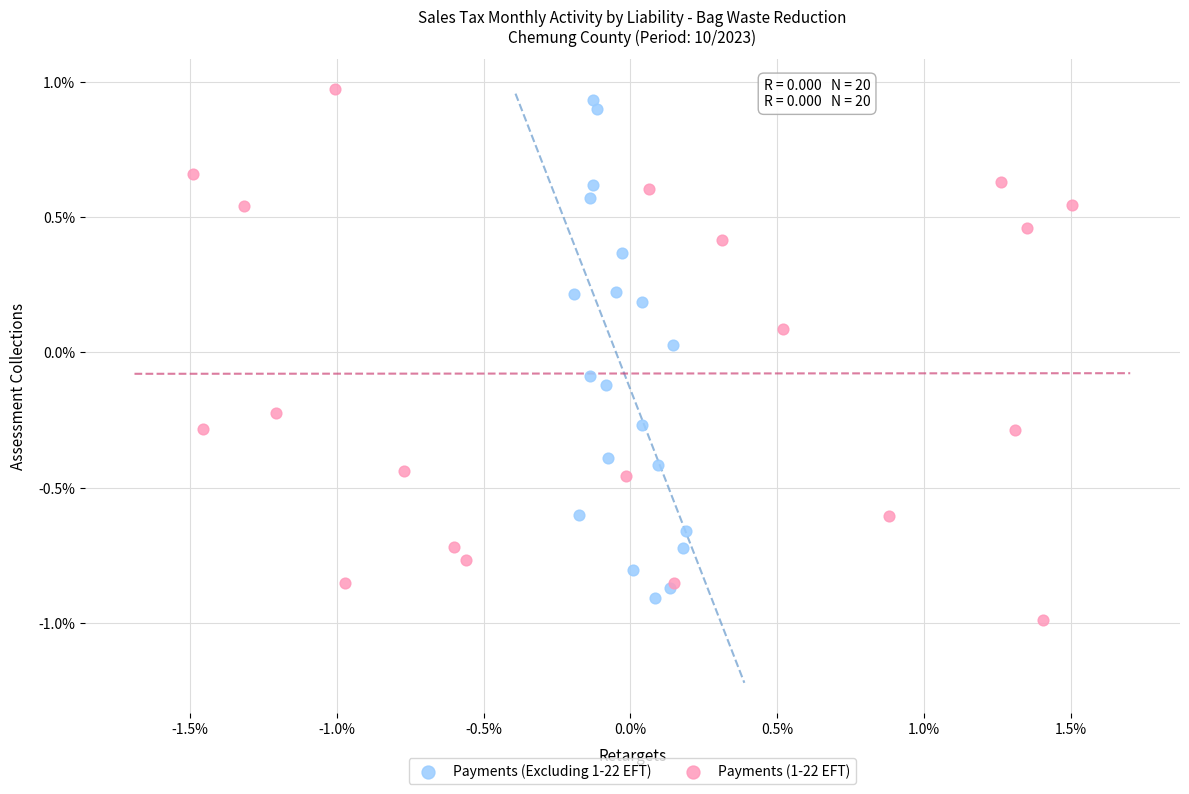

What are all the series names shown in the legend?

Payments (Excluding 1-22 EFT), Payments (1-22 EFT)